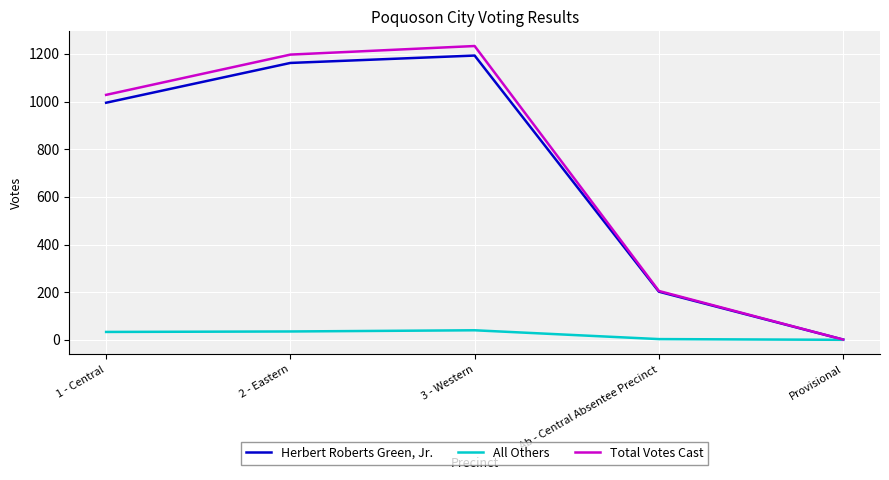

Read the Total Votes Cast value at 2 - Eastern, to the nearest 50.

1200